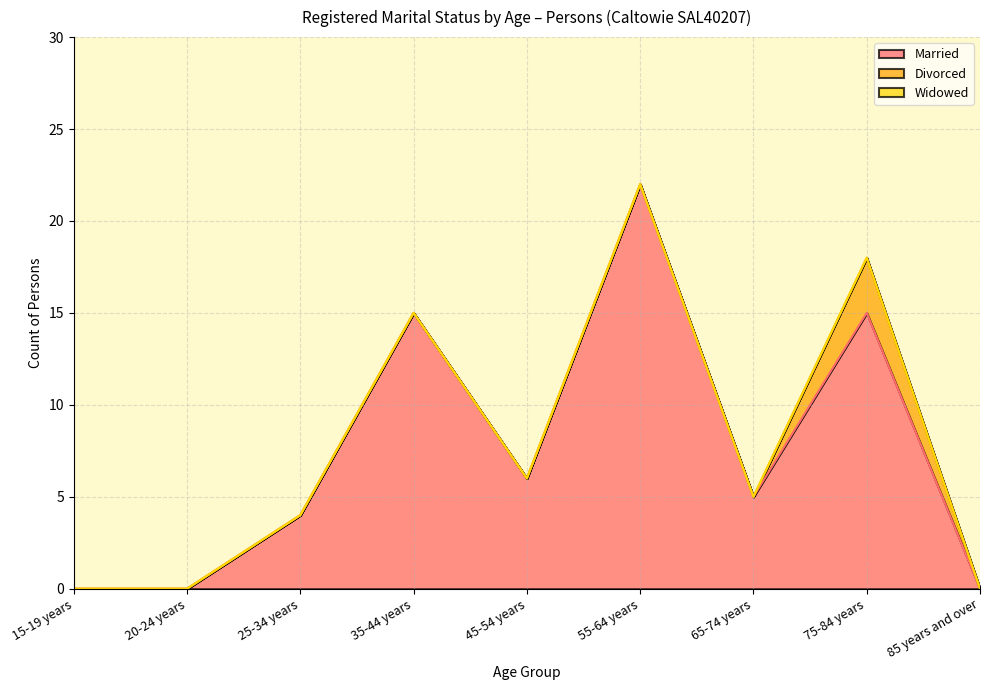

True or false: Divorced has a value of 0 at 65-74 years.

True